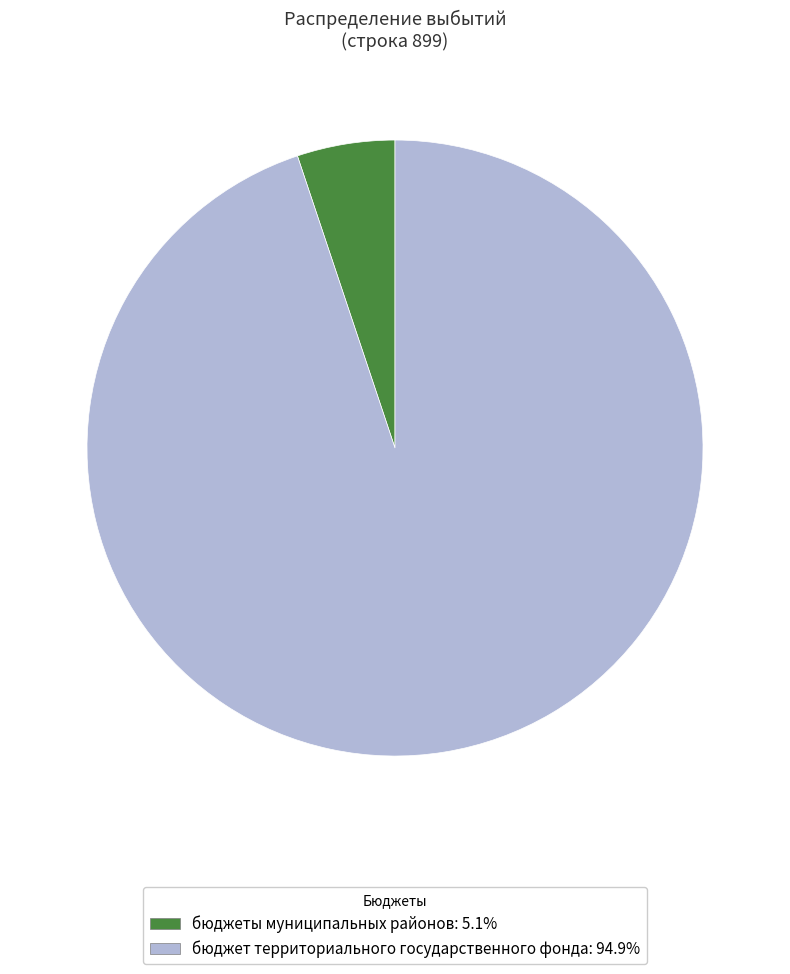

Rank the categories by value from lowest to highest.

бюджеты муниципальных районов, бюджет территориального государственного фонда